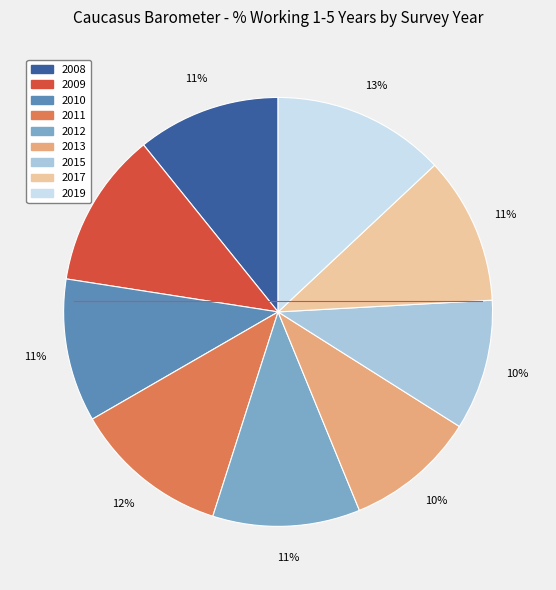

Does 2008 represent more than half of the total?

No